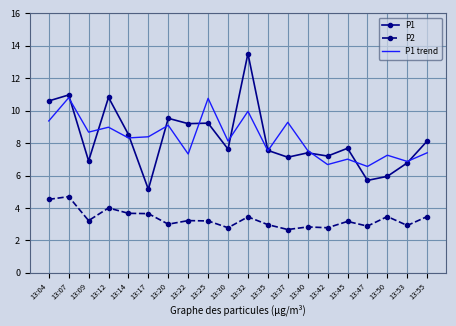

In P1 trend, how many points are lower than both neighbors (excluding endpoints)?

8